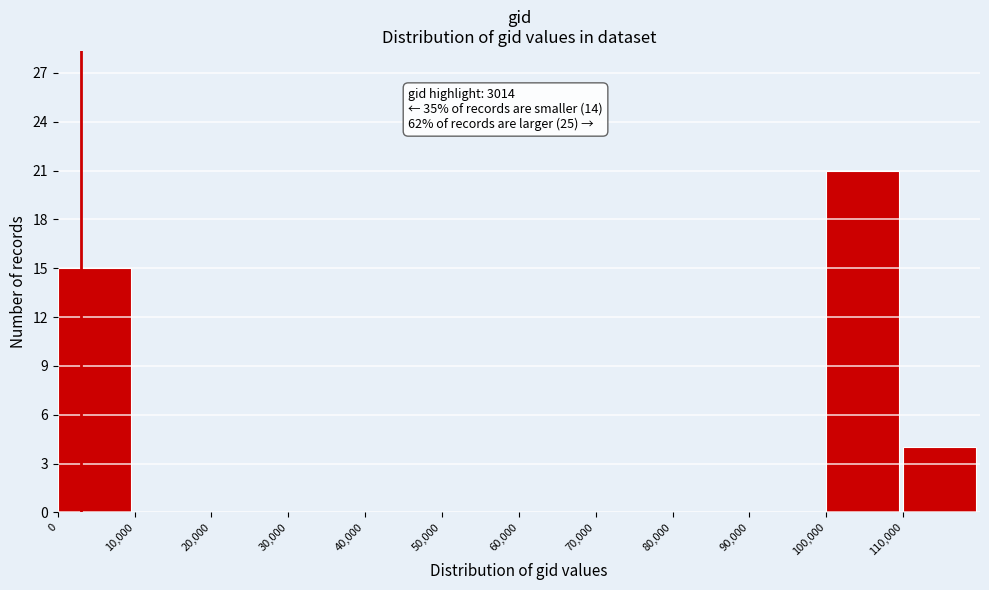

Which range on the x-axis has the tallest bar?

100000 to 110000